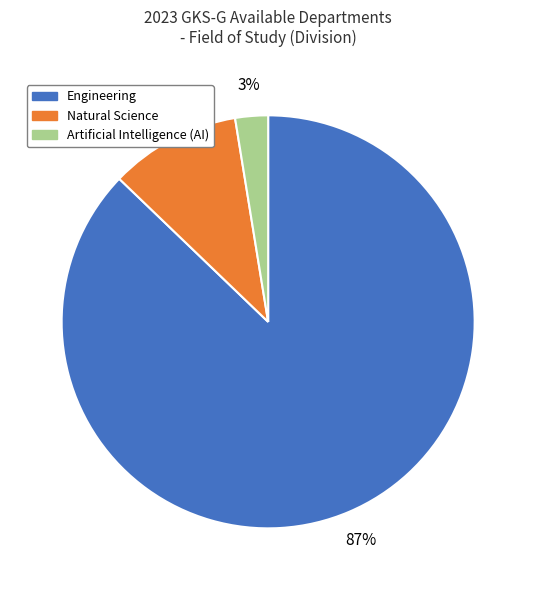

Is there a majority slice in this chart?

Yes